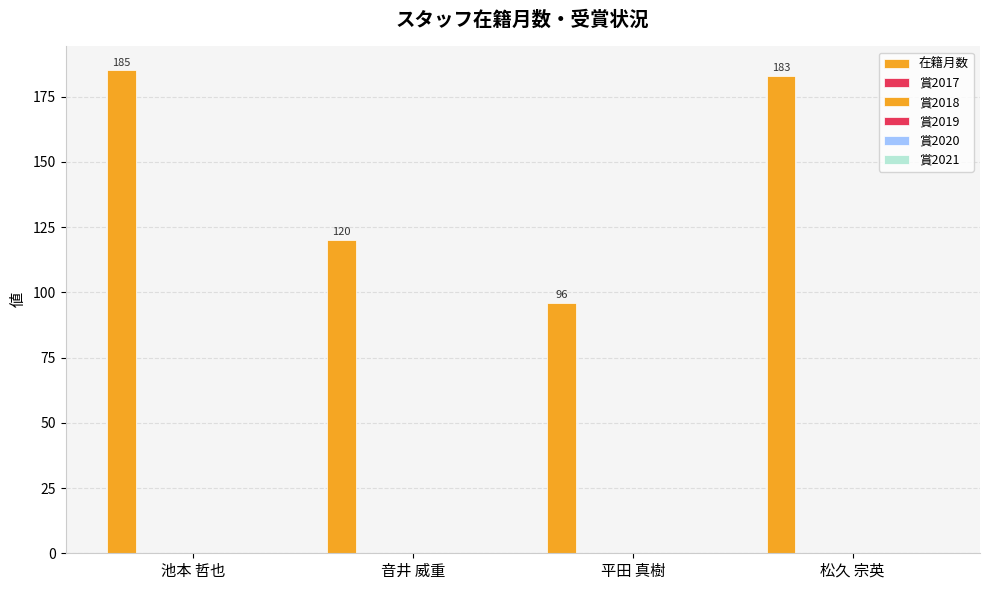

How many data points are less than 183?

2